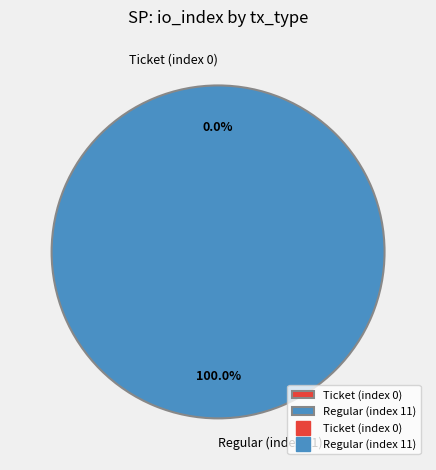

To the nearest percent, what is the combined percentage of Regular (index 11) and Ticket (index 0)?

100%